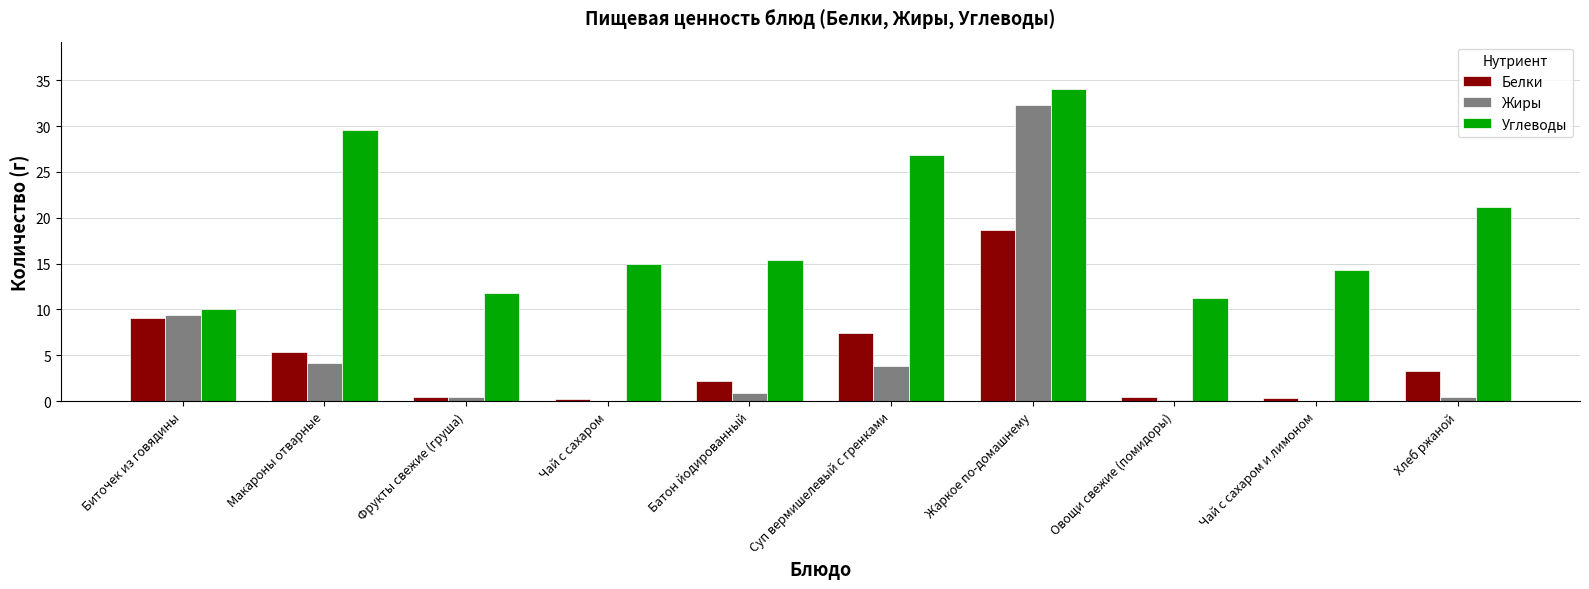

What is the approximate value of Белки at Батон йодированный?

2.2